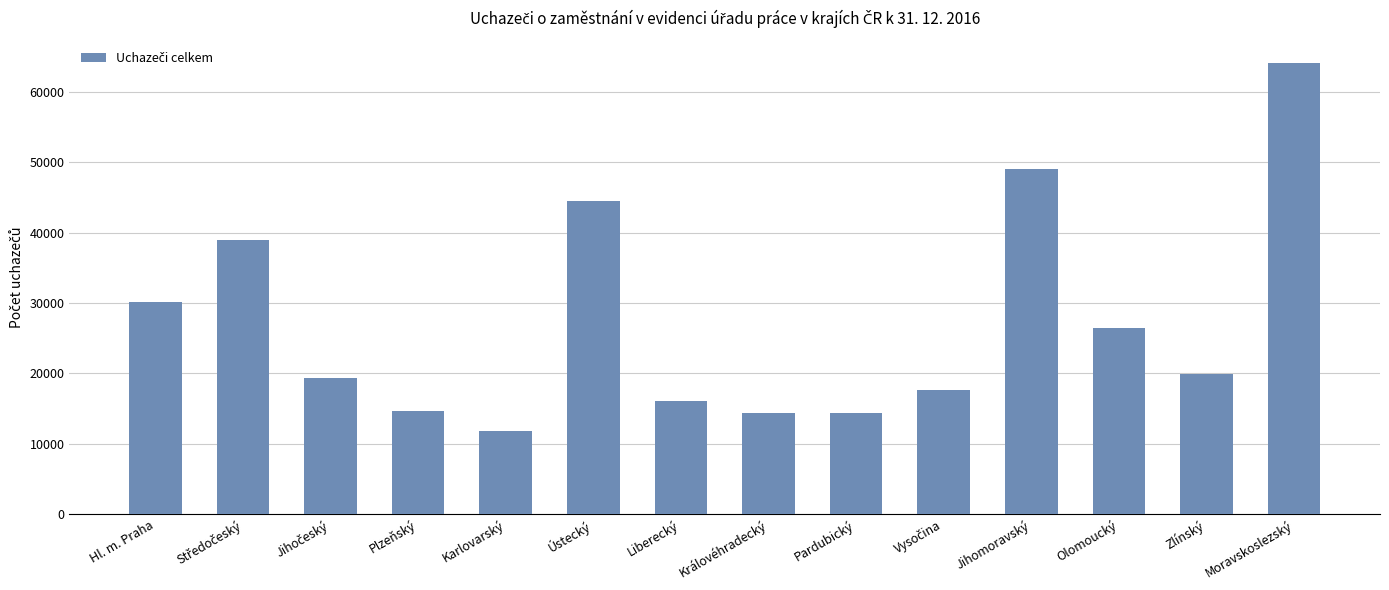

What is the change in value from Plzeňský to Královéhradecký?

-385